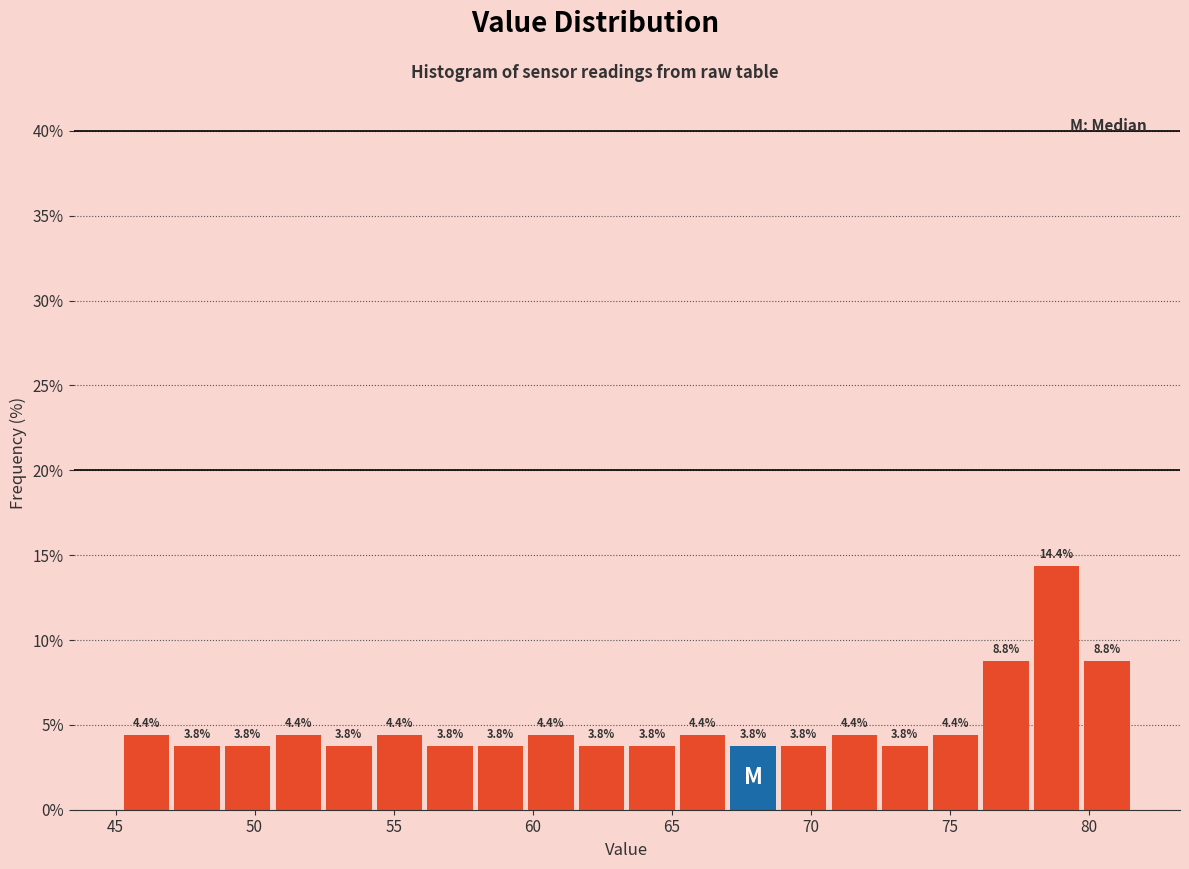

Around what value on the x-axis is the tallest bar? Give the approximate position of its centre, as read against the axis.

79.0